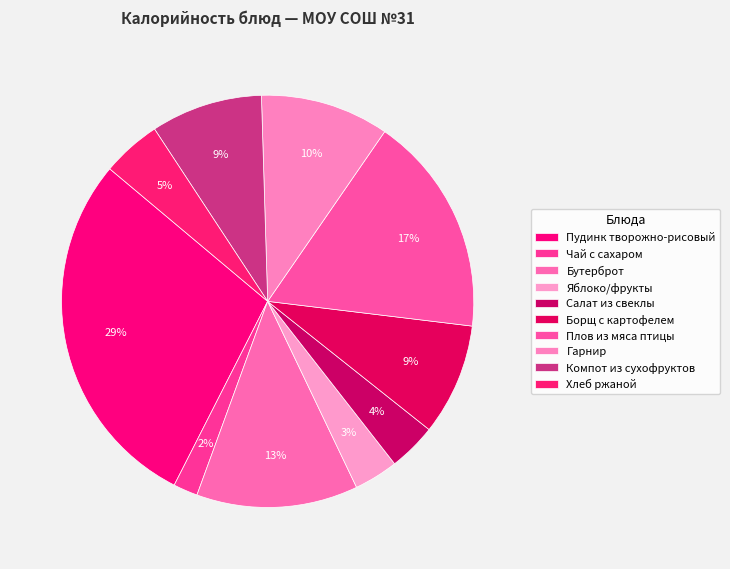

Do Бутерброт and Пудинк творожно-рисовый together represent more than half of the pie?

No